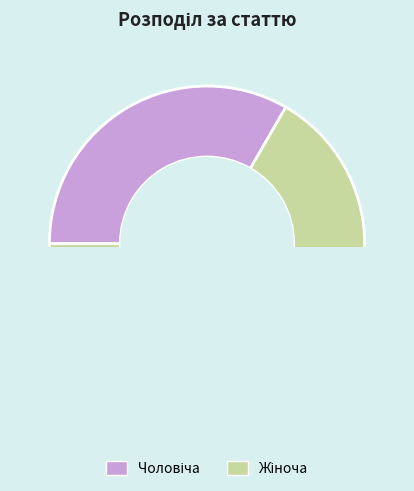

How many slices are in this pie chart?

2